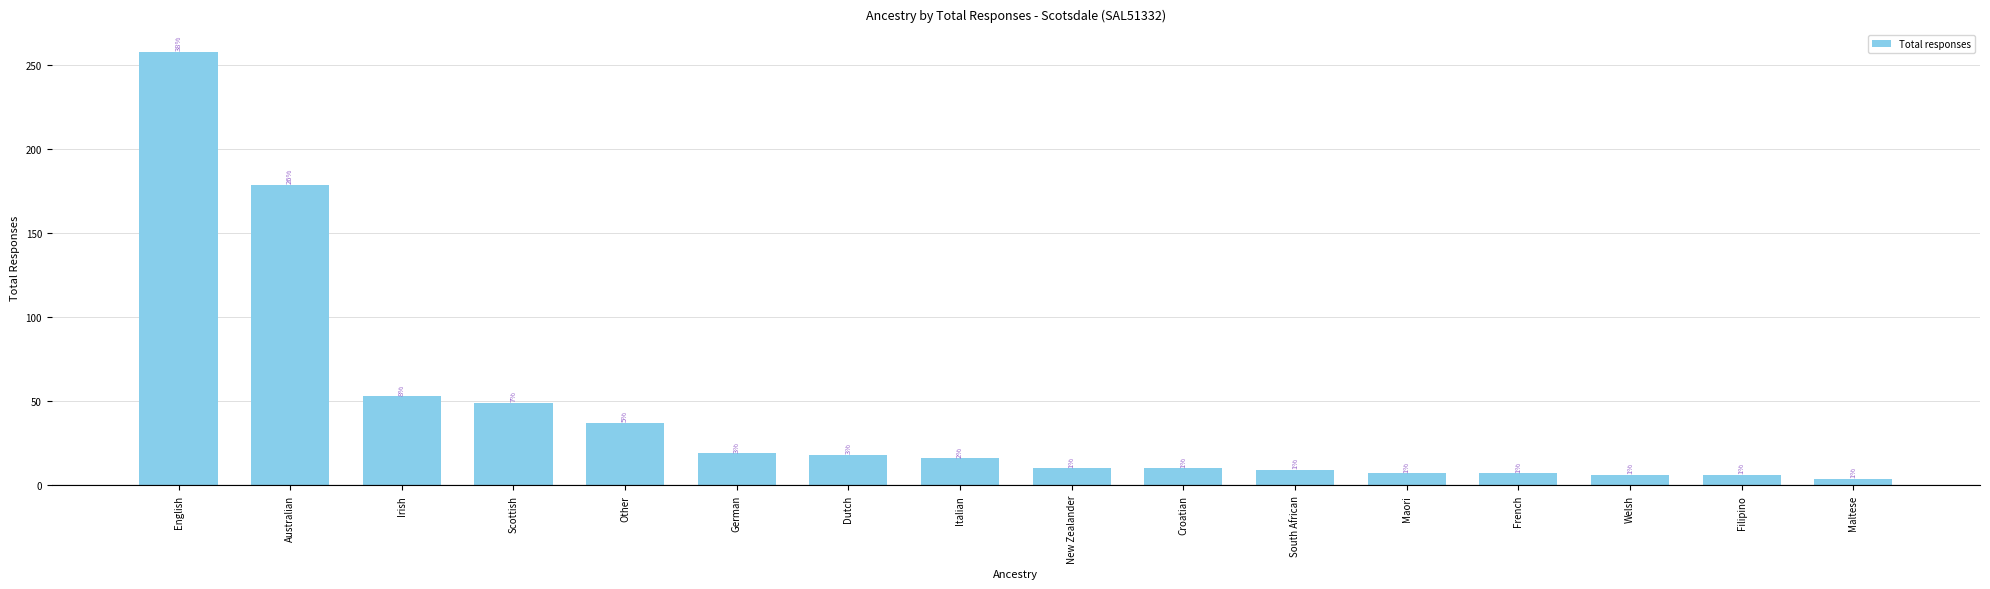

Between Filipino and Maori, which is larger?

Maori